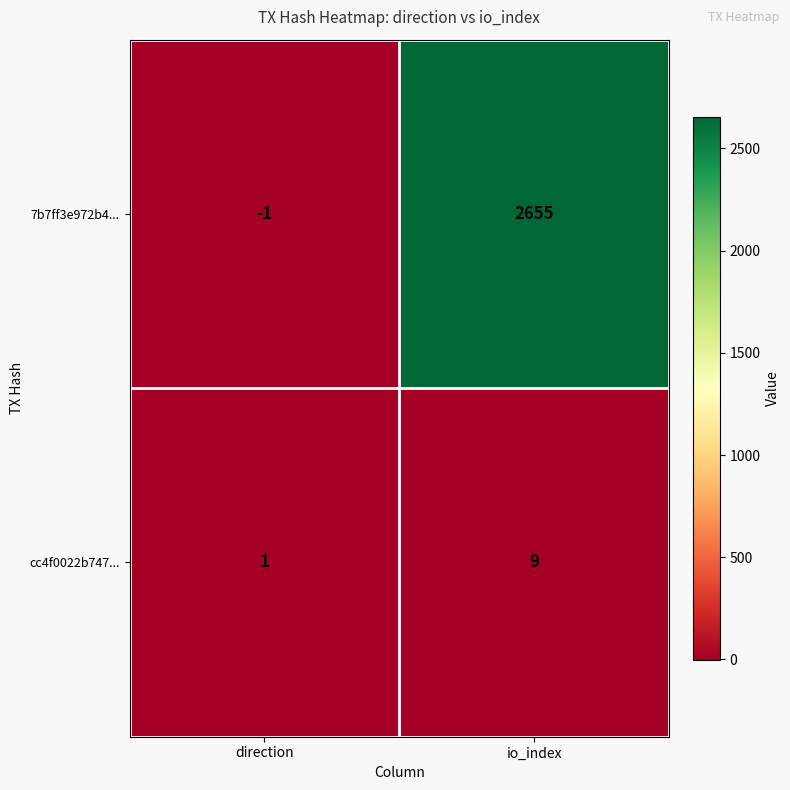

The value of cc4f0022b747... at io_index is 12. True or false?

False